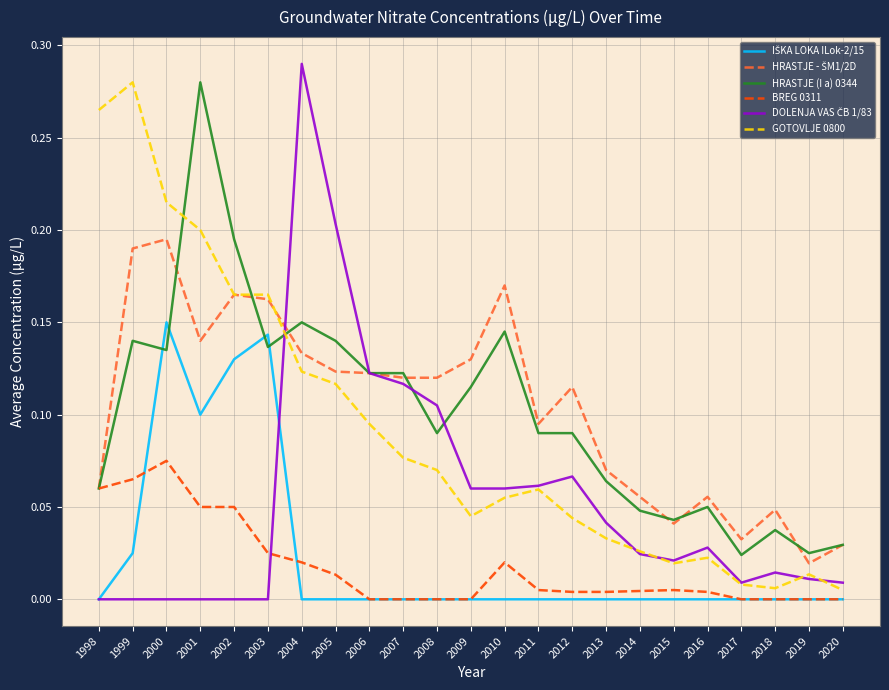

What is the total value across all series at 2007?

0.4